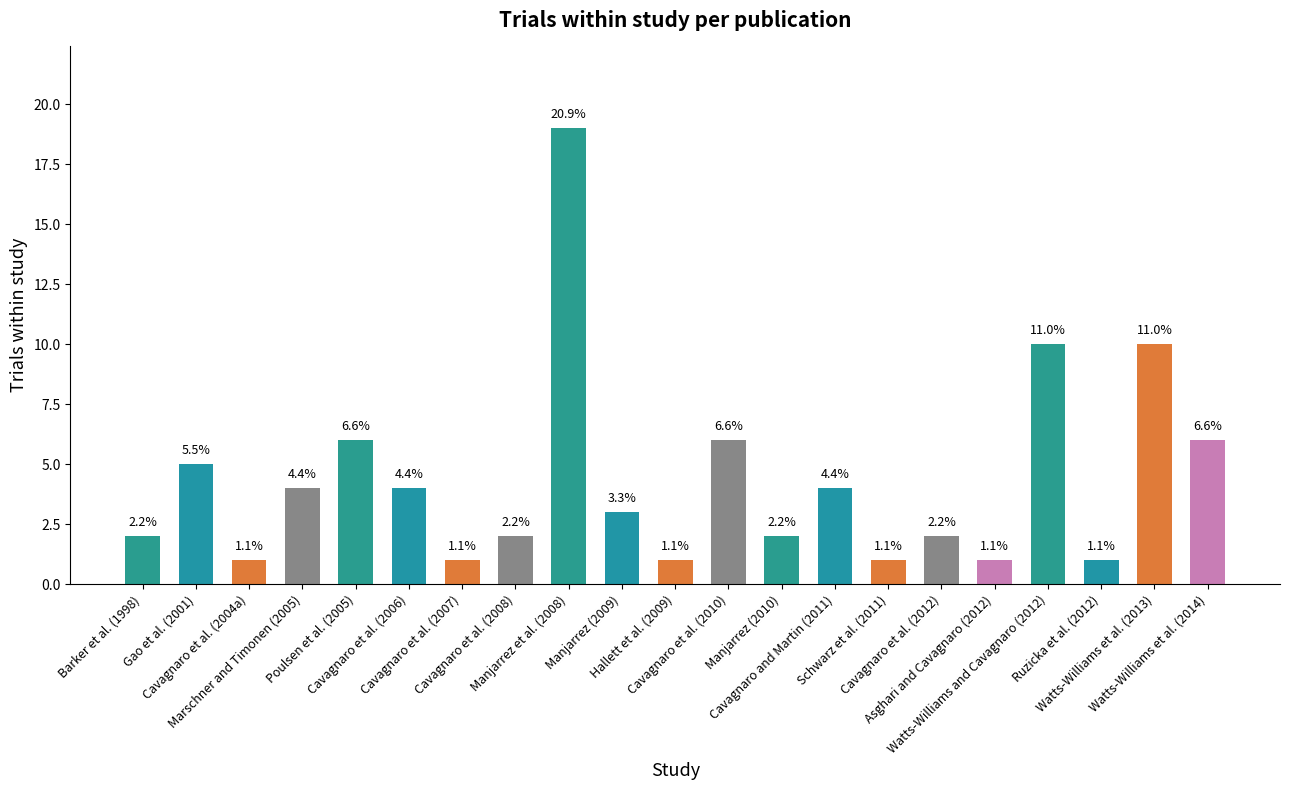

Are the bars horizontal?

No